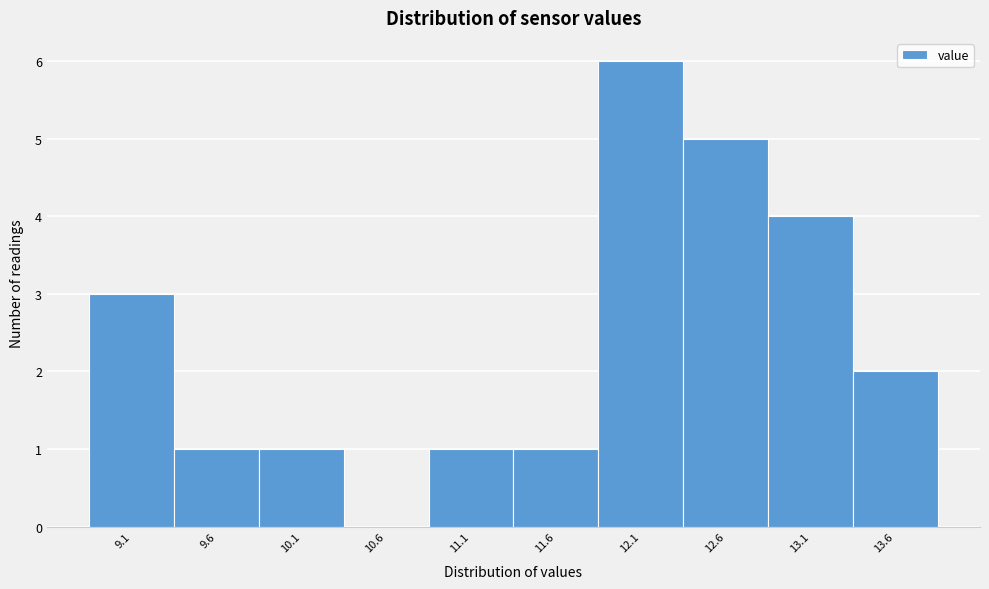

Reading right to left, extract all data points from this chart.

13.6=2	13.1=4	12.6=5	12.1=6	11.6=1	11.1=1	10.6=0	10.1=1	9.6=1	9.1=3